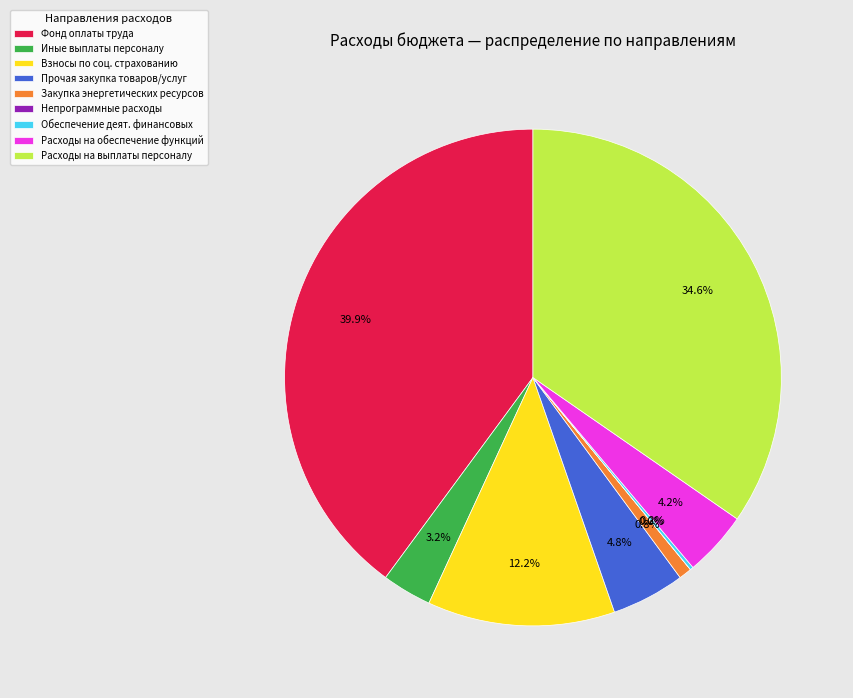

Is there any slice that represents more than half of the pie?

No